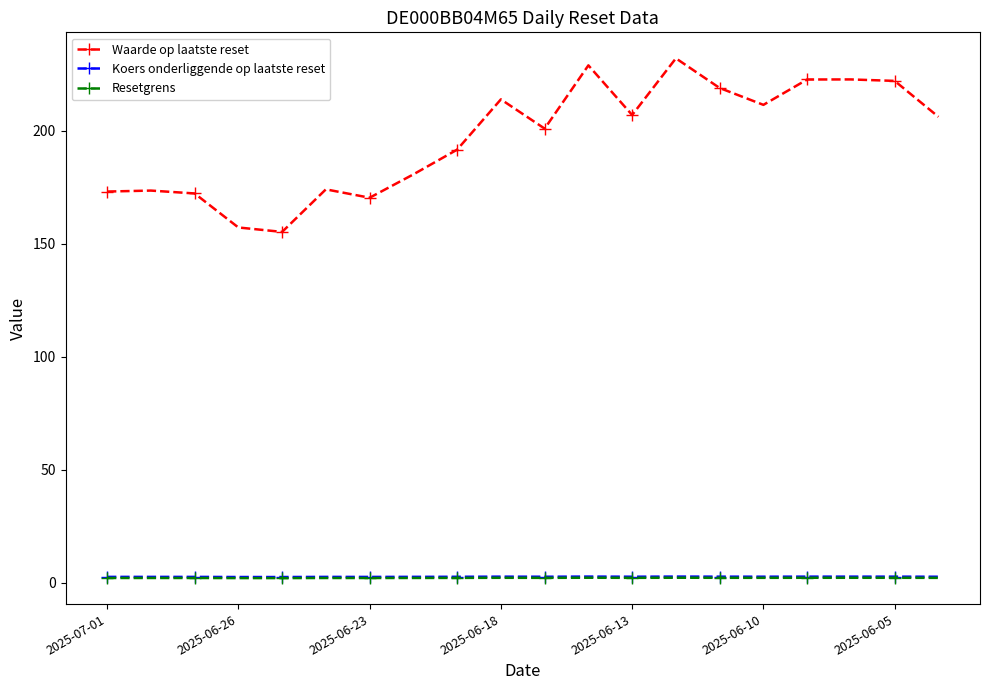

What is the highest value of the Waarde op laatste reset series?

231.9